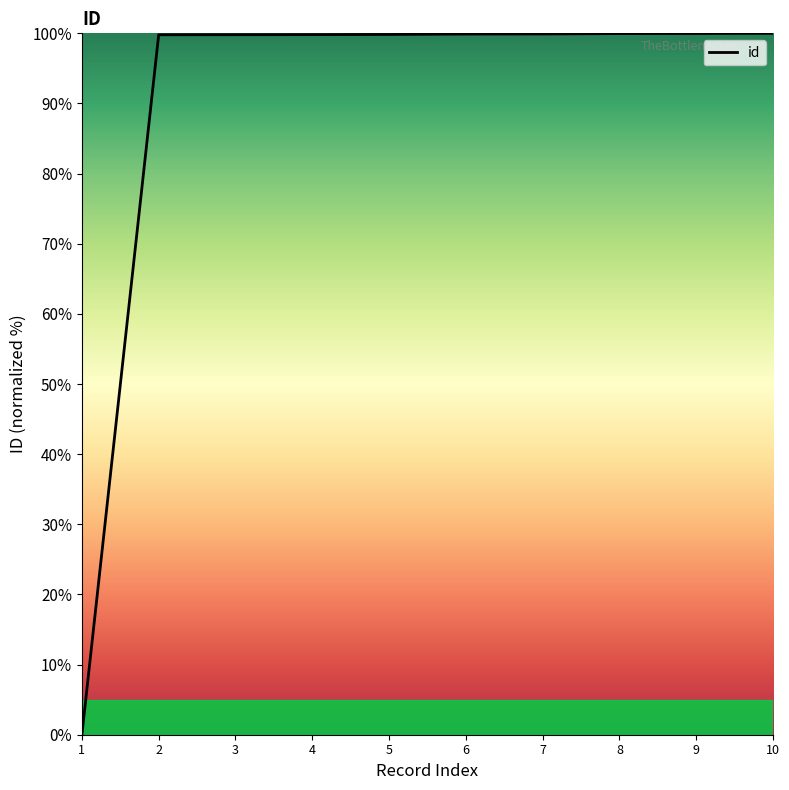

What is the difference between the second highest and minimum values?

100.0